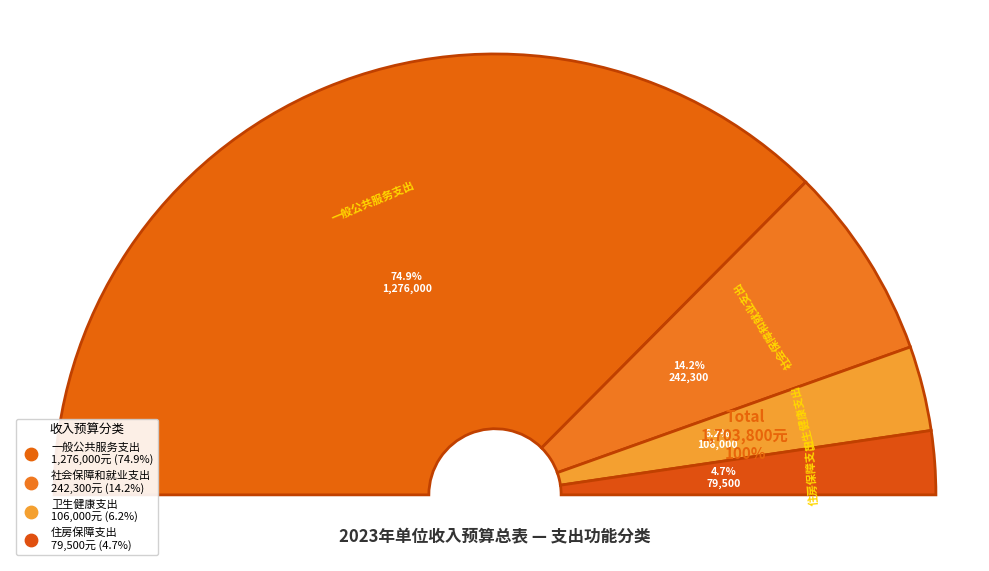

Which slice is the largest?

一般公共服务支出